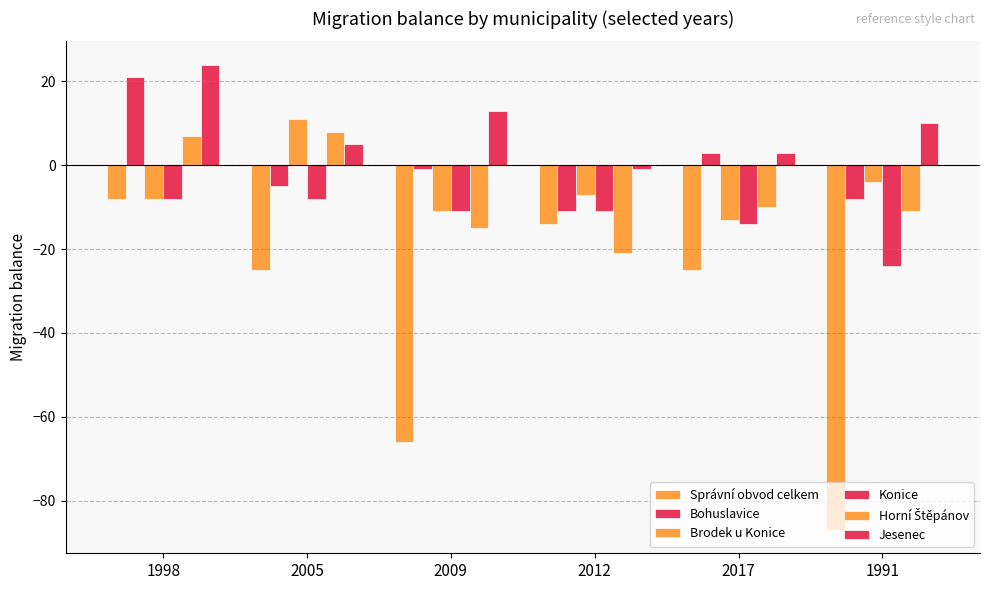

Where is Brodek u Konice nearest to the value -1?

1991